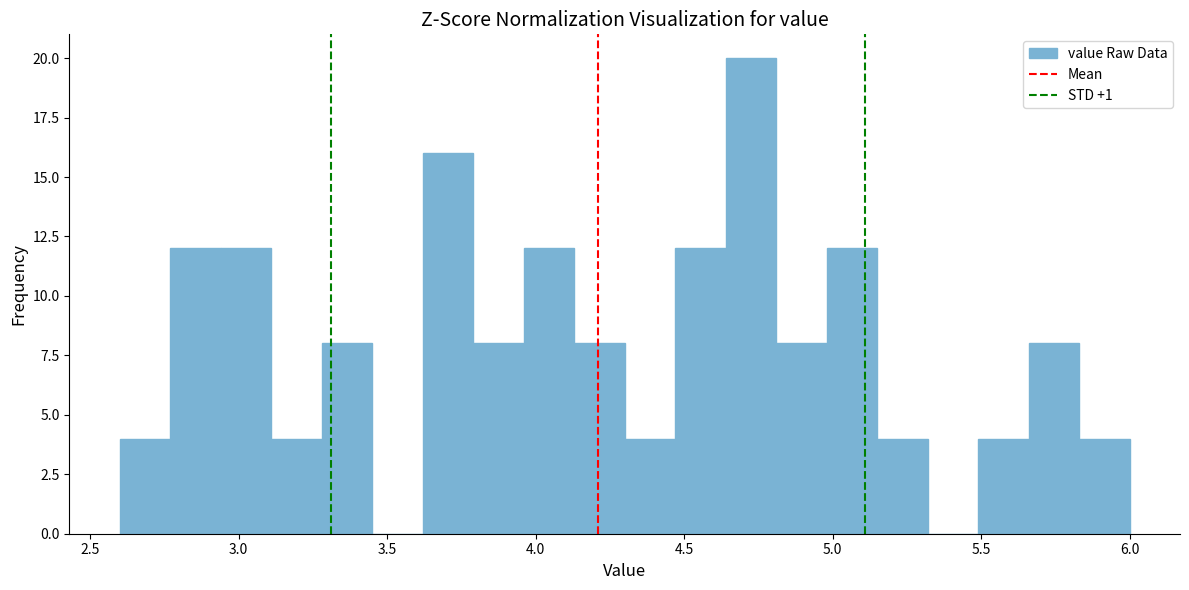

Around what value on the x-axis is the tallest bar? Give the approximate position of its centre, as read against the axis.

4.75